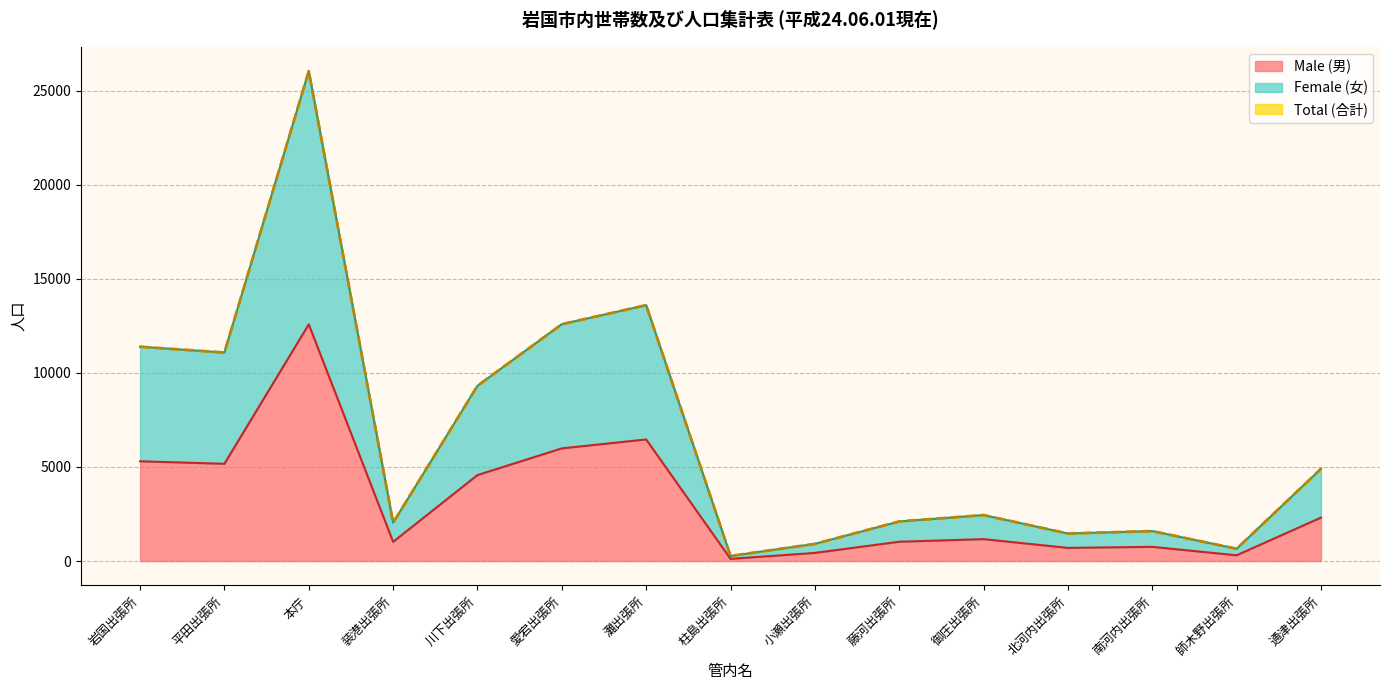

How many data points in Male (男) are less than 1162?

7